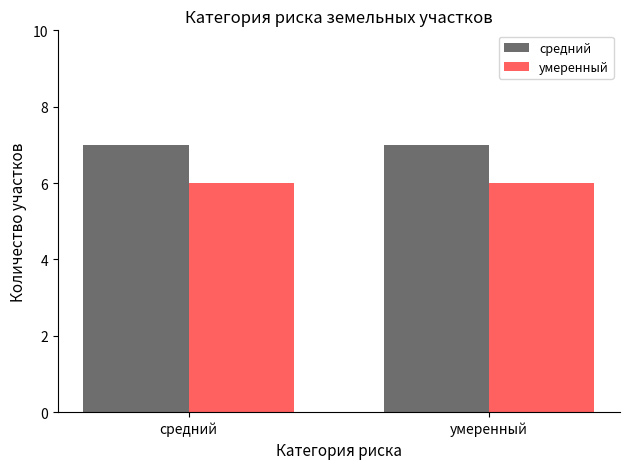

How many bars are there in each group?

2